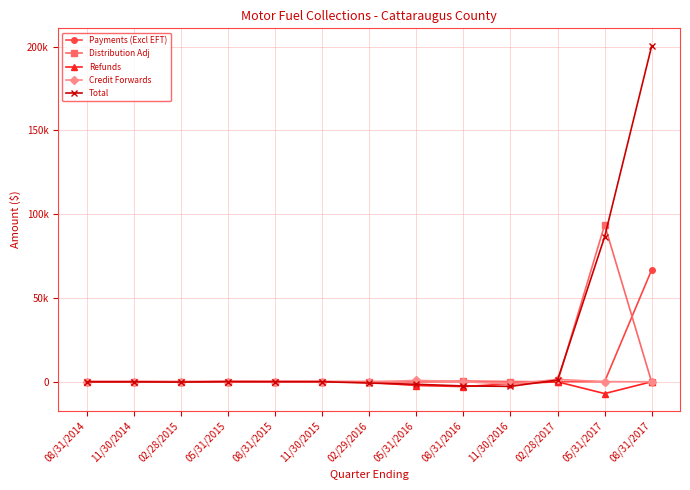

What is the label of the 9th point from the right?

08/31/2015